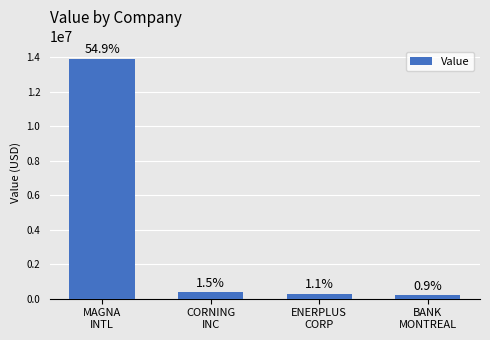

How many bars are there in total?

4